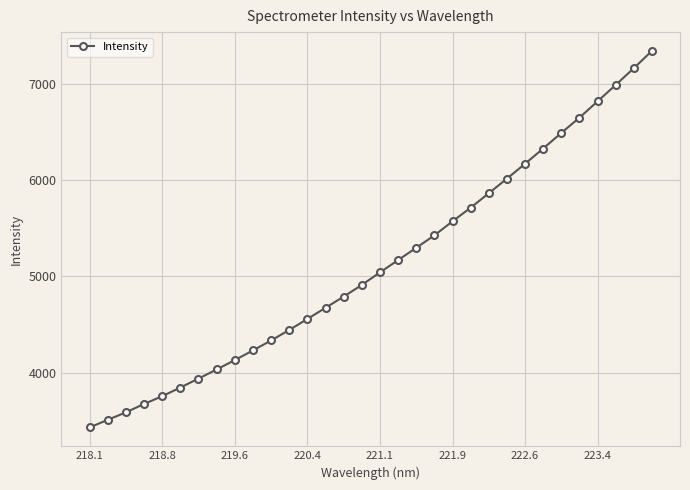

What is the sum of all values?

163915.8